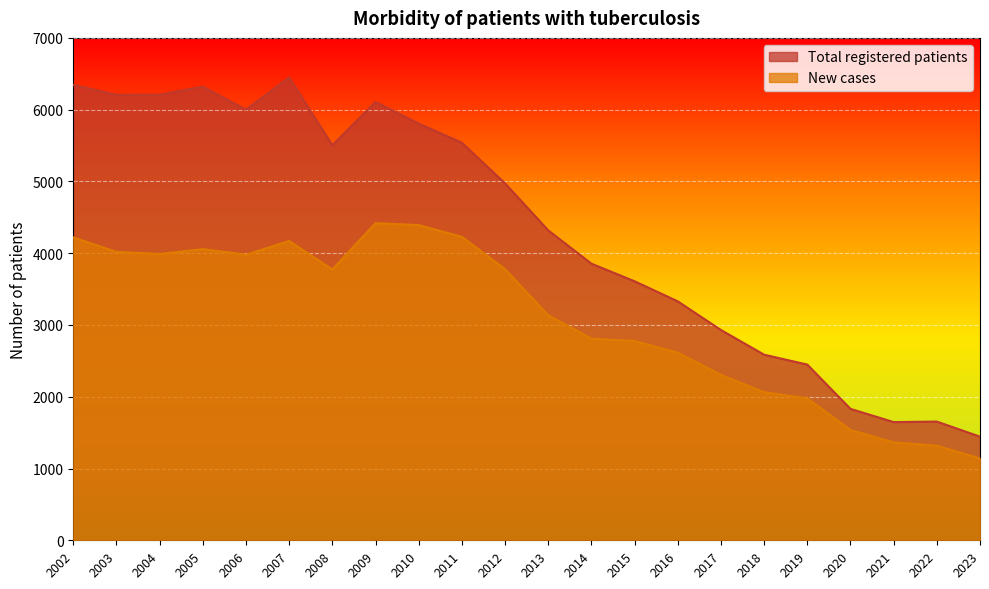

What are all the series names shown in the legend?

Total registered patients, New cases